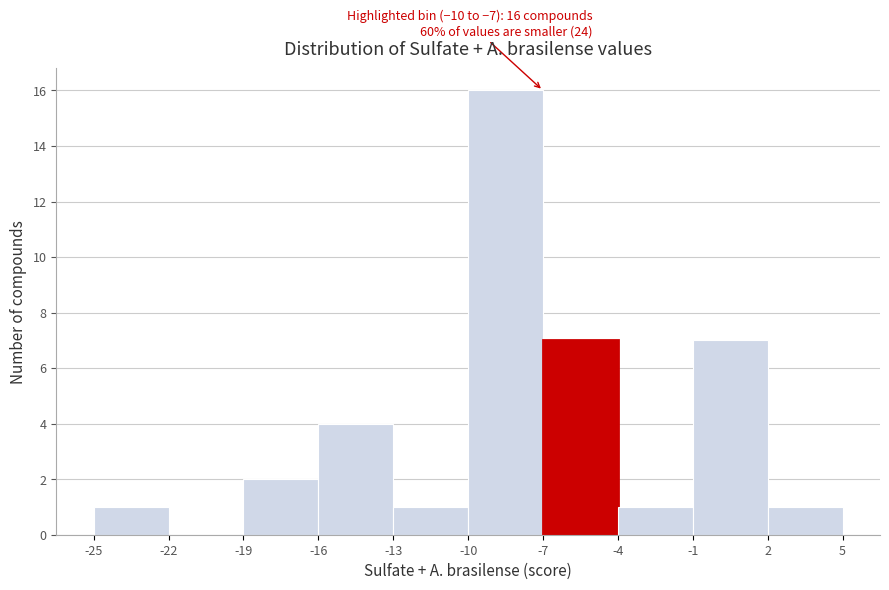

Which range on the x-axis has the tallest bar?

-10 to -7